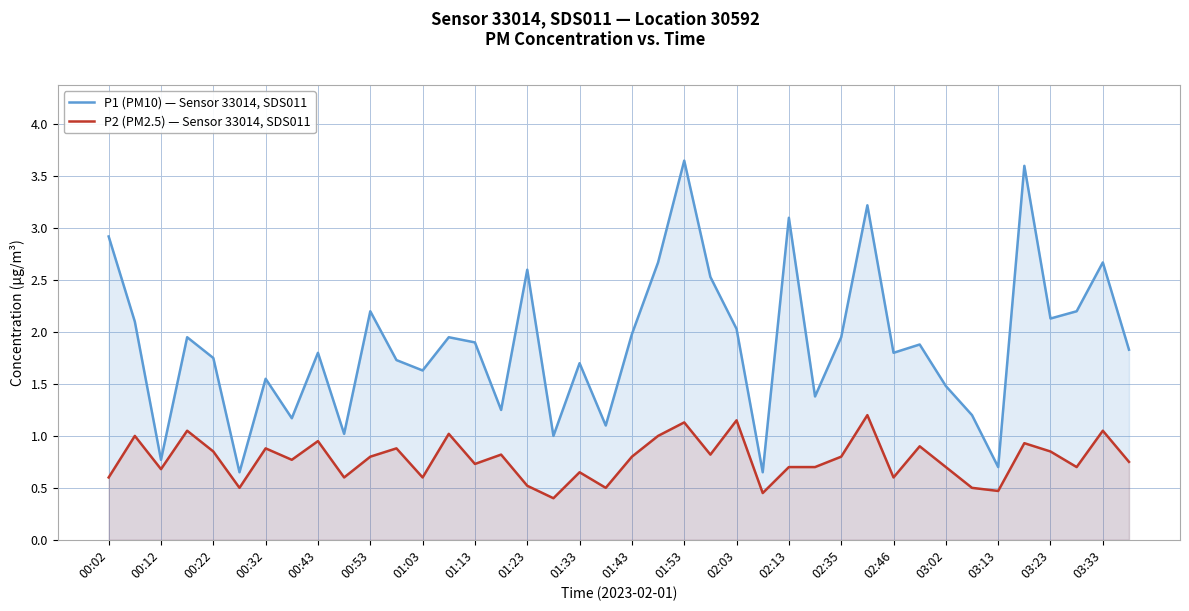

What is the greatest value displayed?

3.6